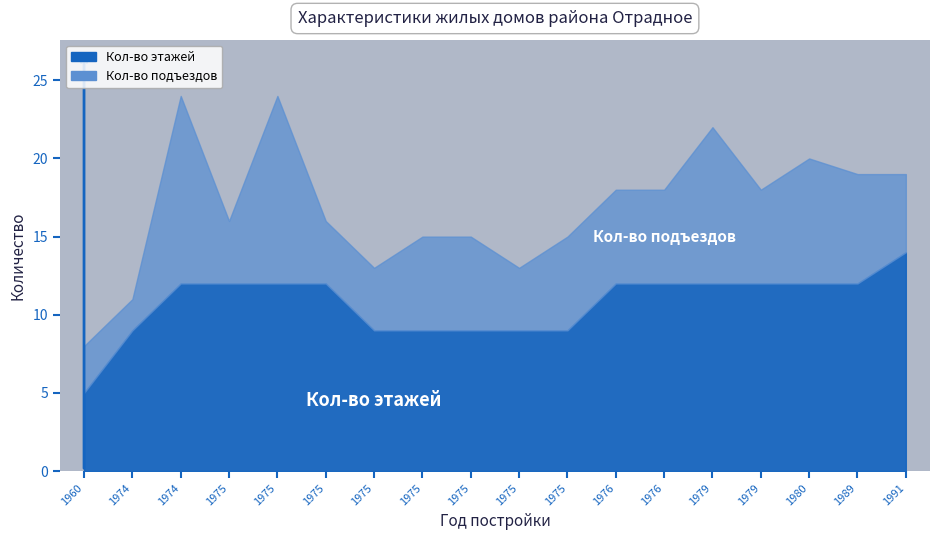

The Кол-во подъездов series shows 12 at 1975. True or false?

True